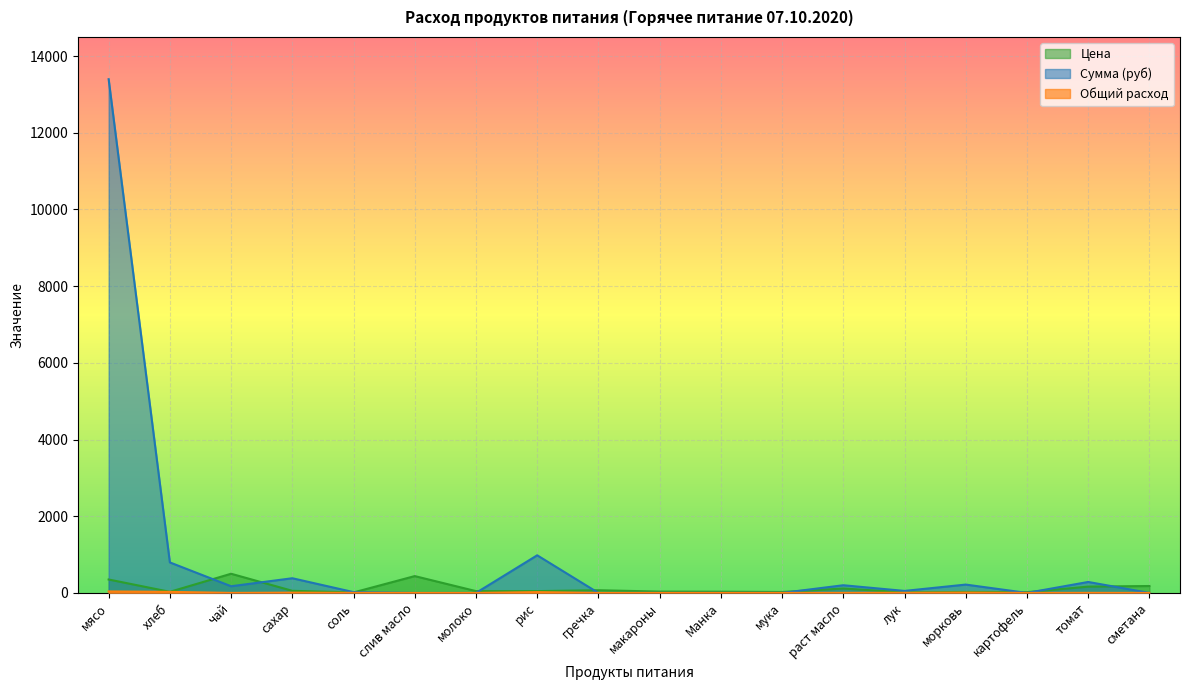

Reading left to right, list all the values displayed in this chart.

Цена: 350.0	28.6	500.0	55.0	12.0	438.9	47.0	47.0	70.0	35.0	32.0	24.0	115.0	15.0	25.0	20.0	164.3	180.0
Сумма (руб): 13398.0	795.4	174.0	382.8	20.9	0.0	0.0	981.4	0.0	0.0	0.0	0.0	200.1	52.2	217.5	0.0	285.9	0.0
Общий расход: 38.3	27.8	0.3	7.0	1.7	0.0	0.0	20.9	0.0	0.0	0.0	0.0	1.7	3.5	8.7	0.0	1.7	0.0